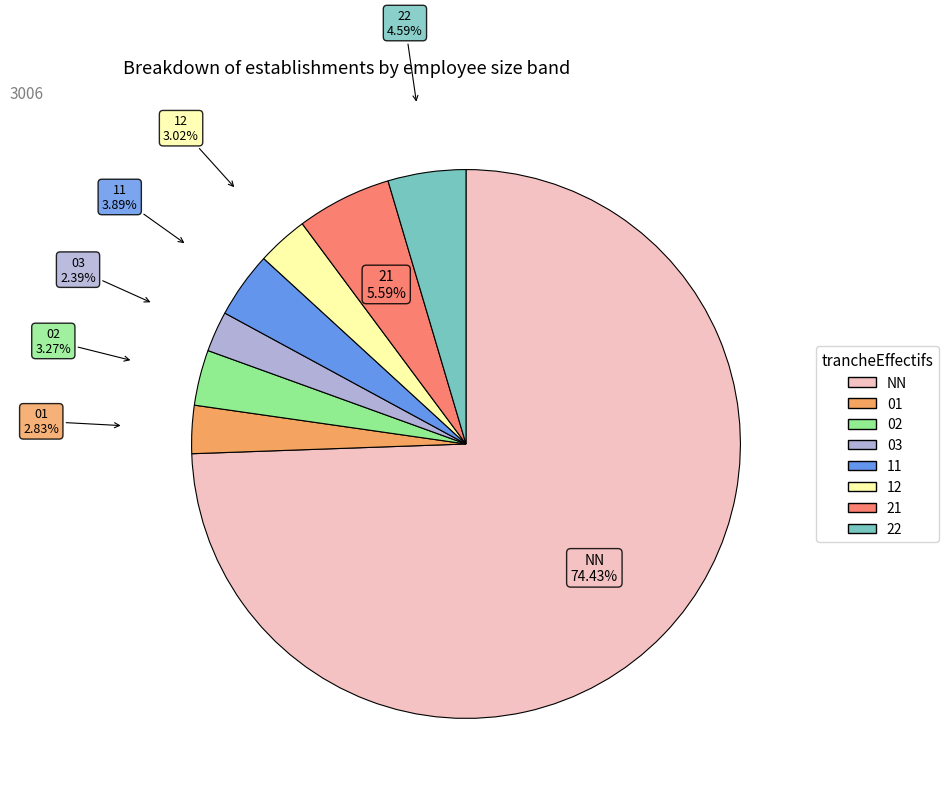

To the nearest percent, what portion does 02 represent?

3%